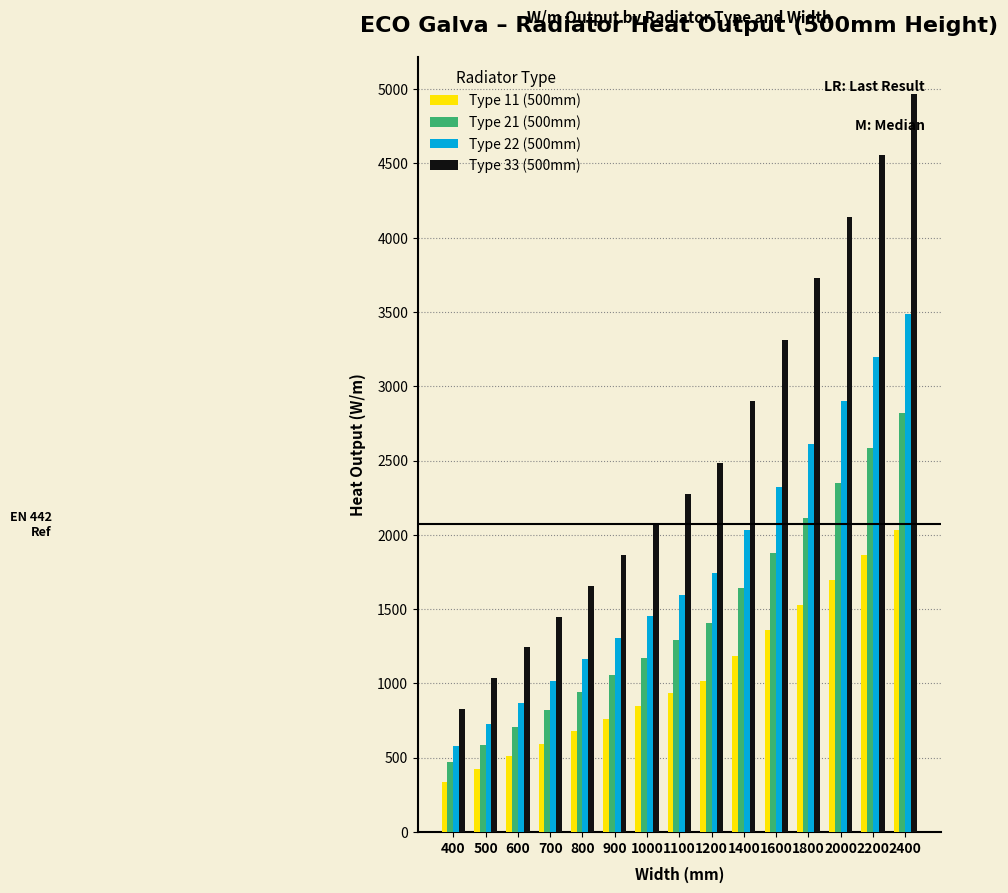

Which series has the largest range (max minus min)?

Type 33 (500mm)